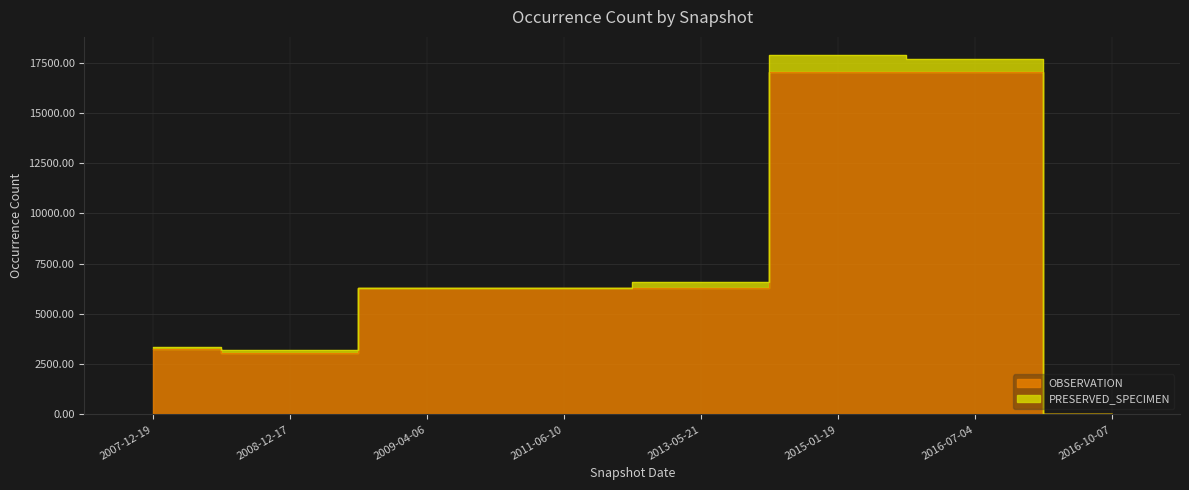

What value does the data have at 2011-06-10, to the nearest 50?

6300